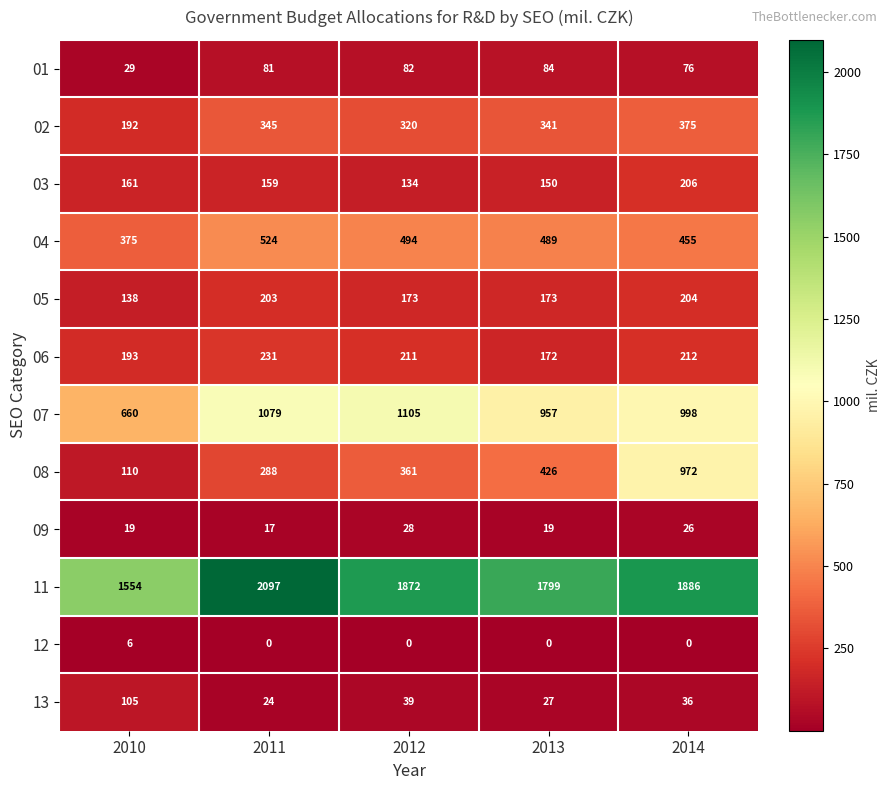

What is the average value of the 04 series?

467